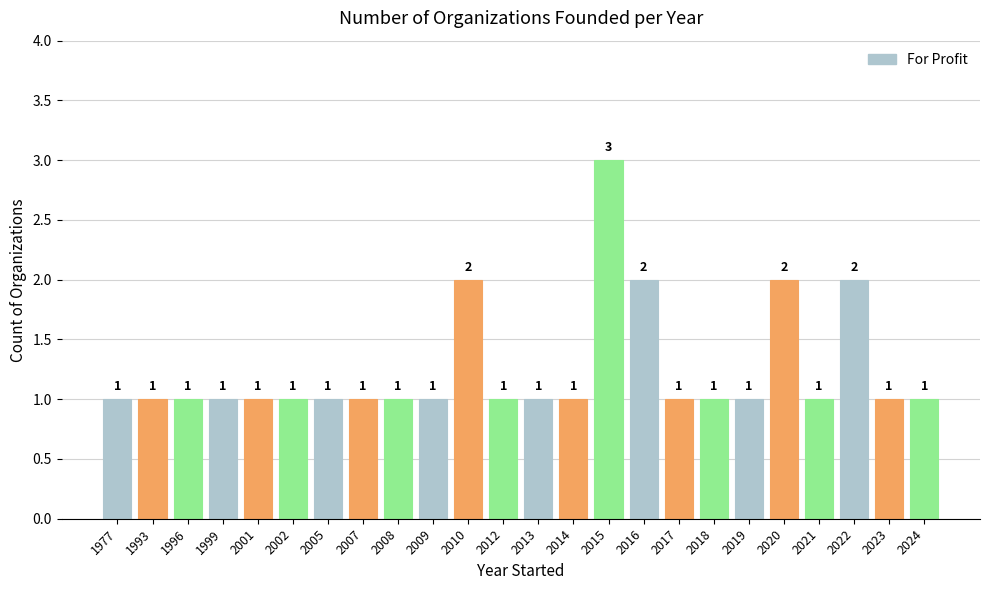

Which has a higher value, 2023 or 2020?

2020